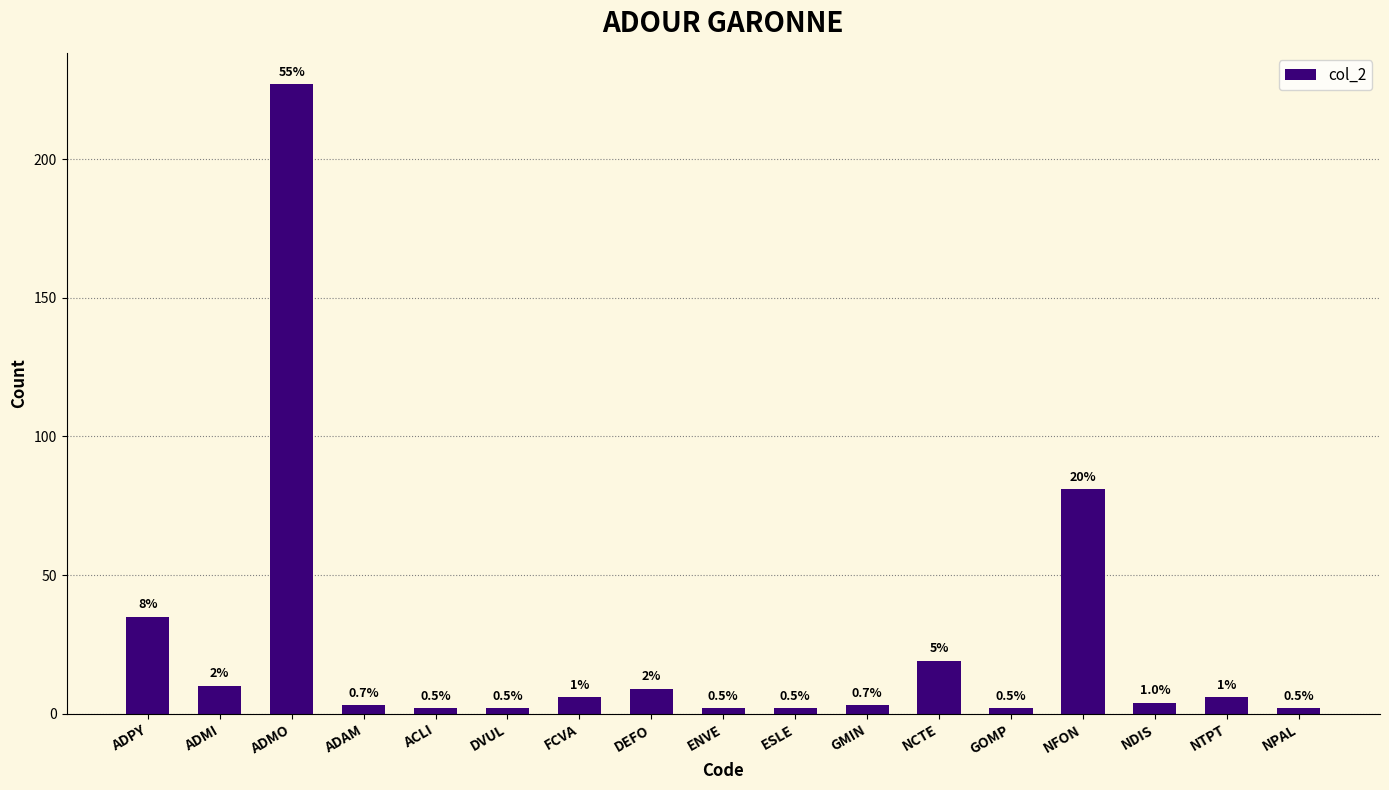

What is the change in value from ADPY to ADAM?

-32